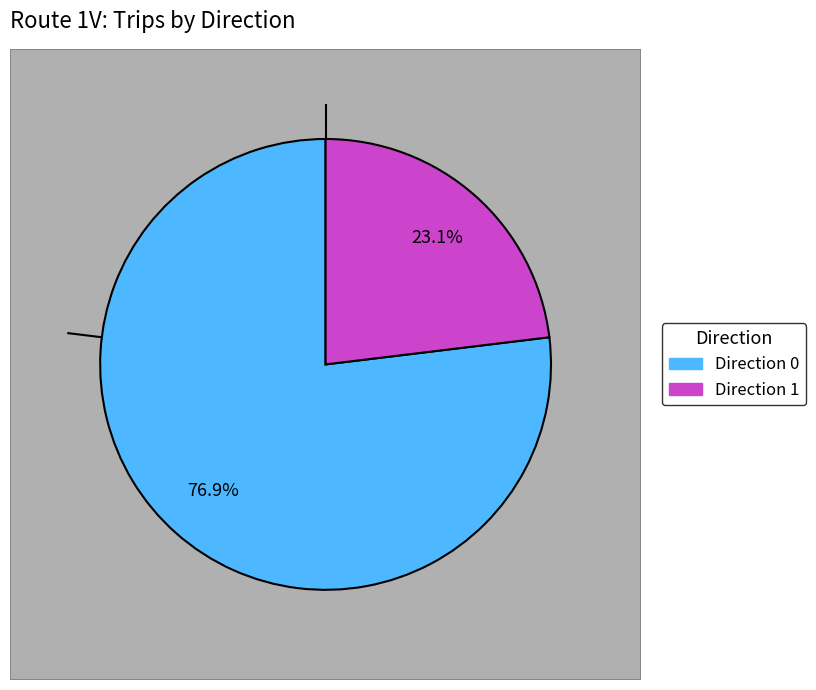

What percentage is the Direction 0 slice, to the nearest percent?

77%